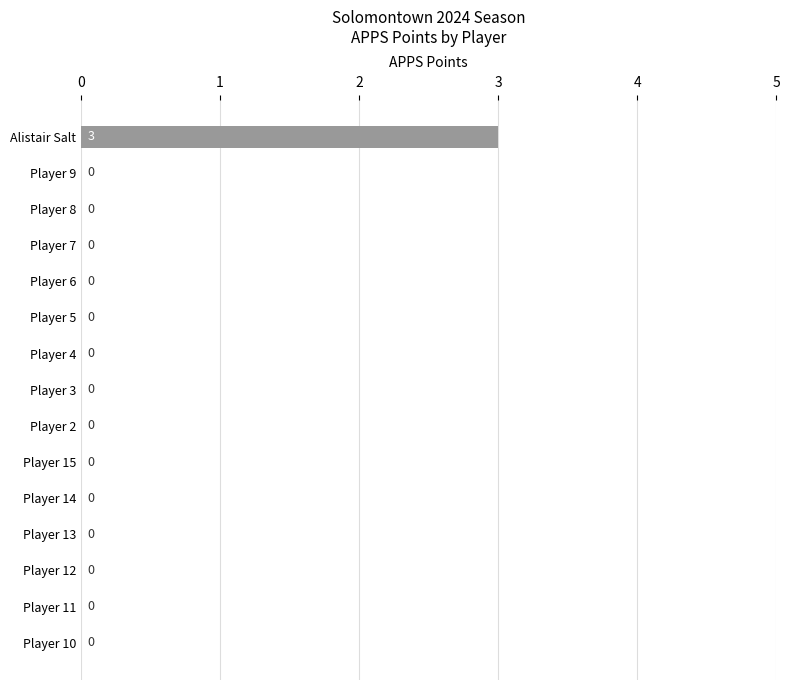

Between Player 10 and Alistair Salt, which is larger?

Alistair Salt